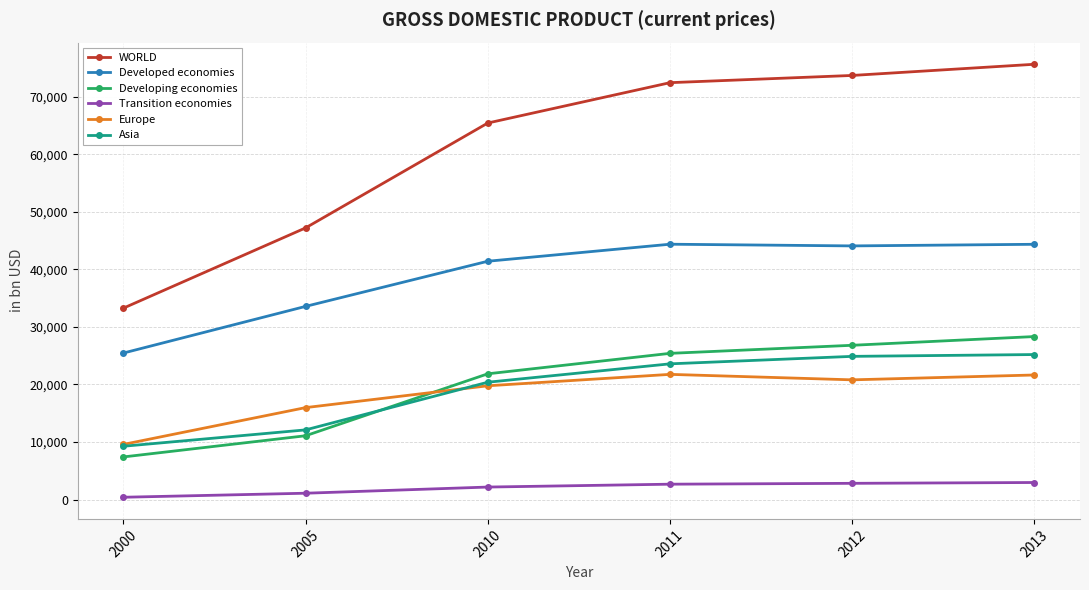

At which label does WORLD reach its peak?

2013